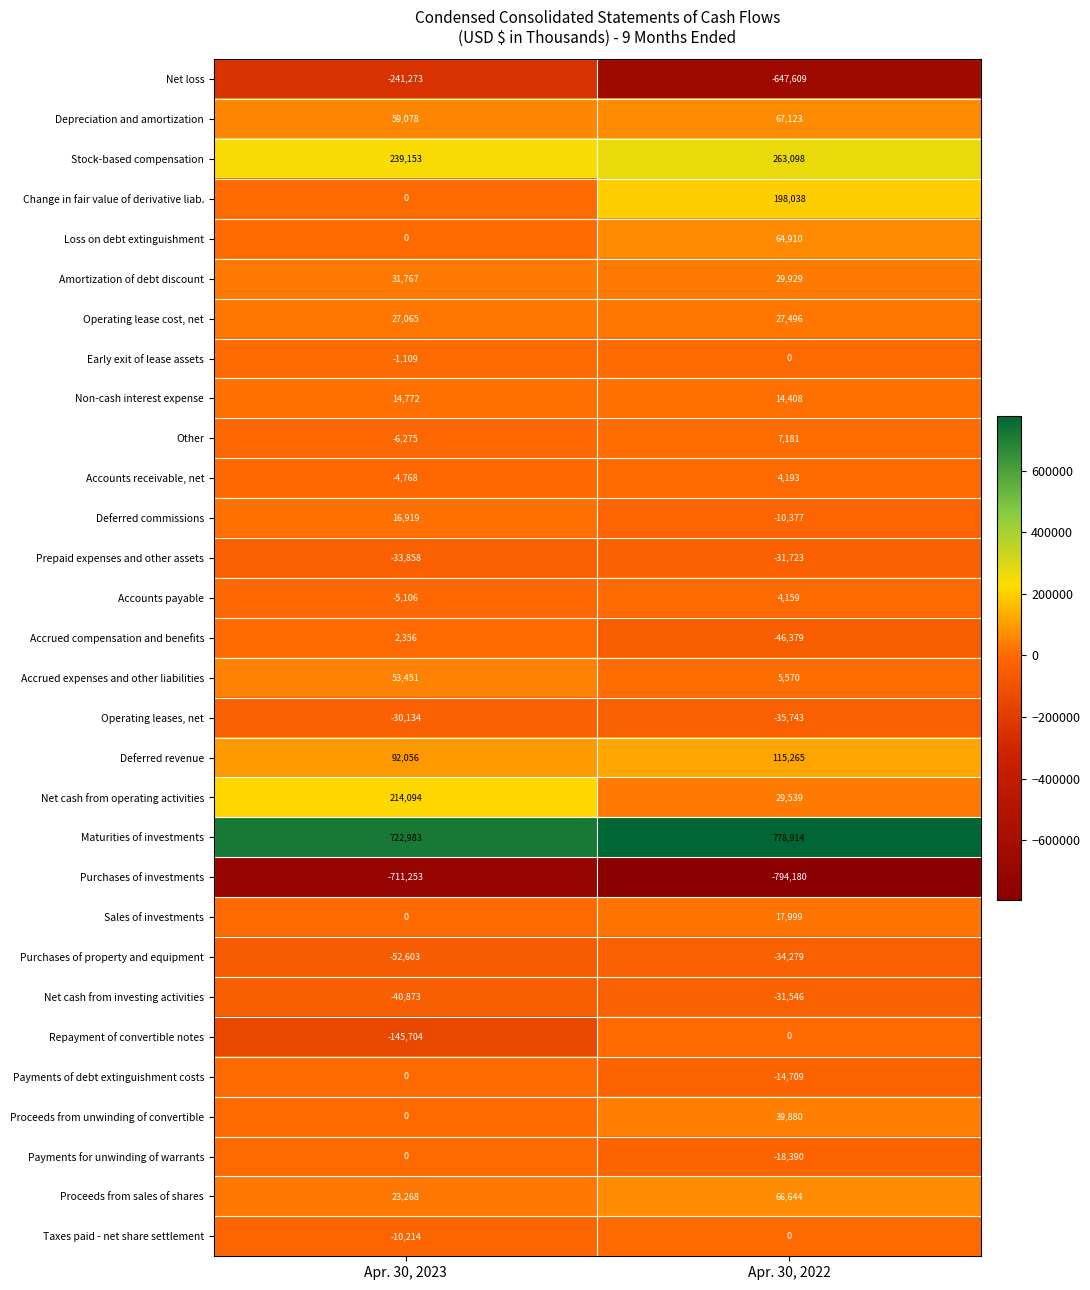

The value of Payments for unwinding of warrants at Apr. 30, 2023 is 0. True or false?

True